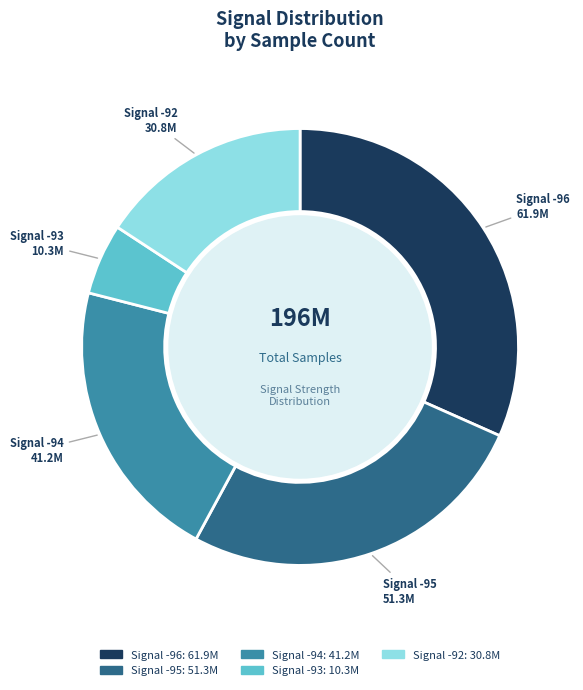

Is there a majority slice in this chart?

No